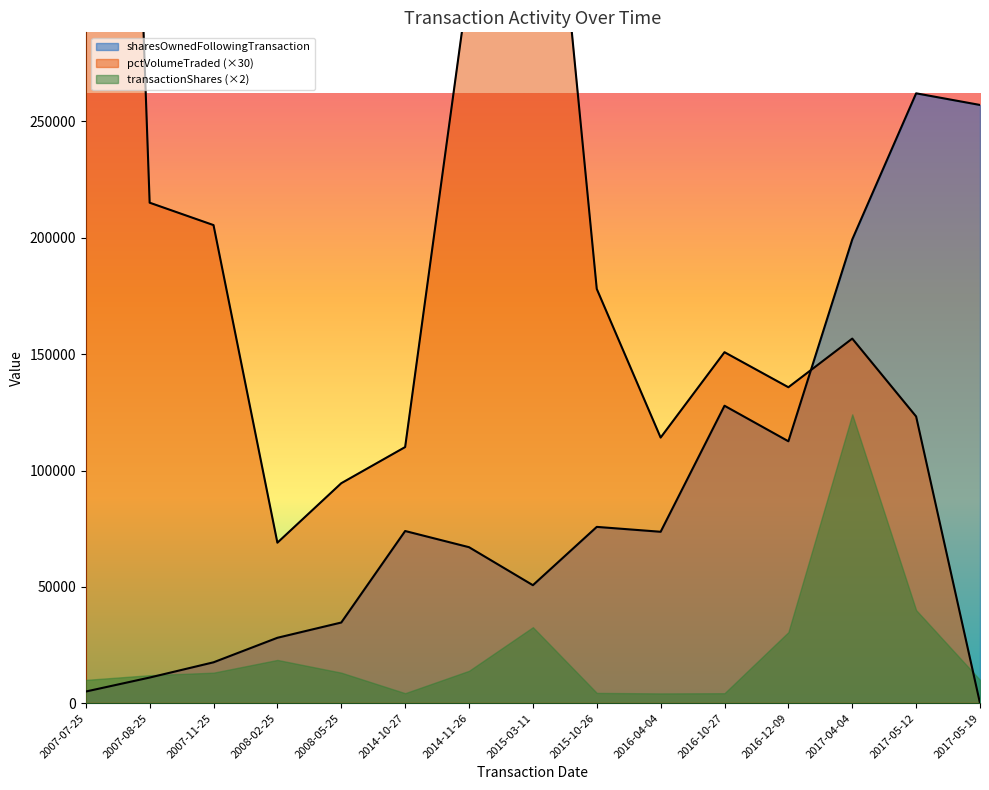

True or false: sharesOwnedFollowingTransaction and pctVolumeTraded intersect in this chart.

True